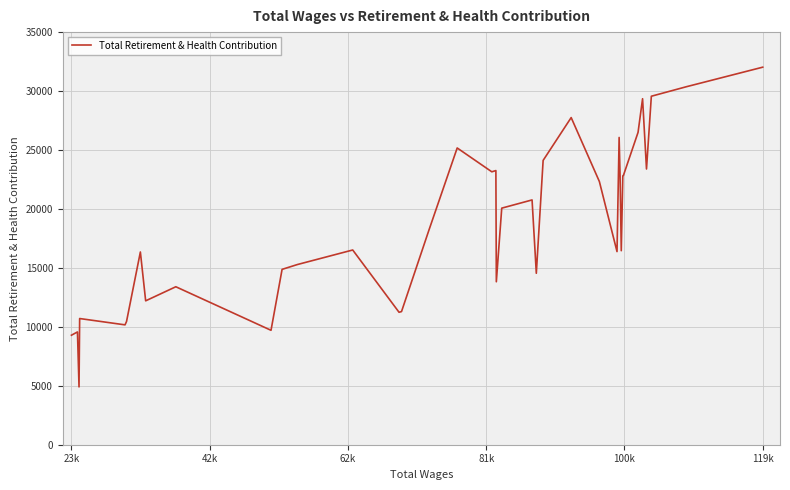

Does the chart have visible grid lines?

Yes